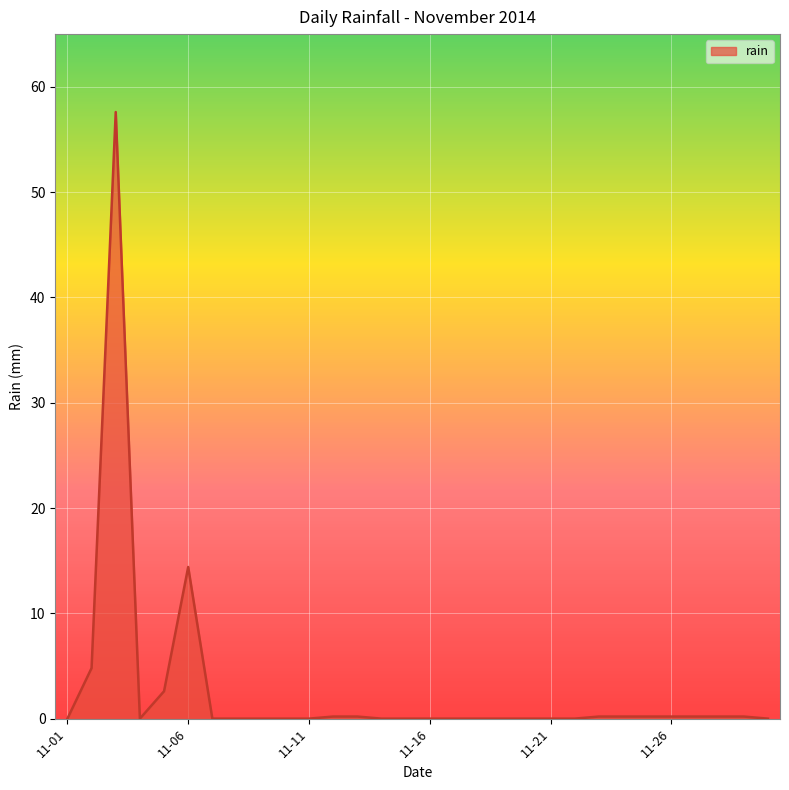

What is the difference between the maximum and minimum values?

57.6